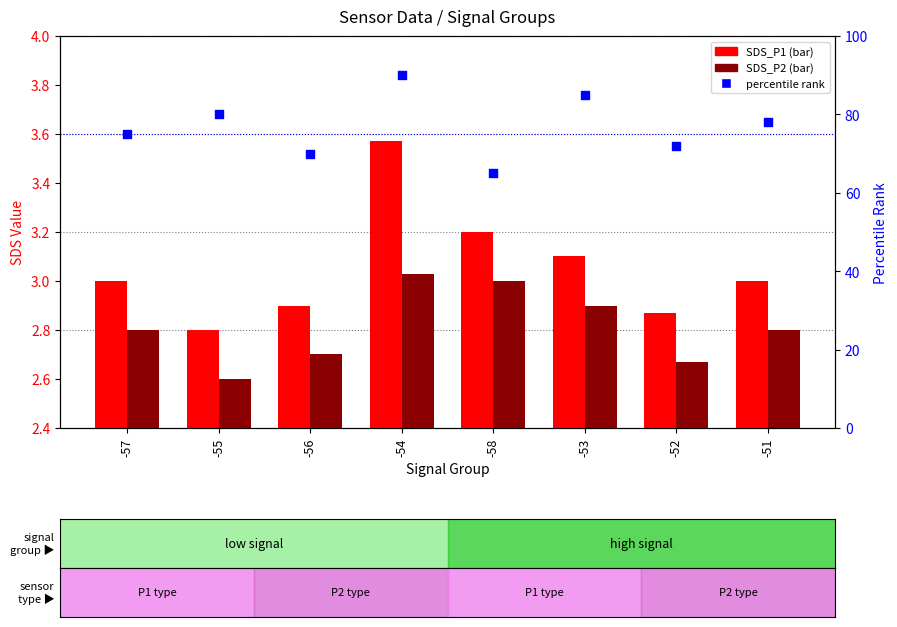

At how many categories does at least one series exceed 61?

8